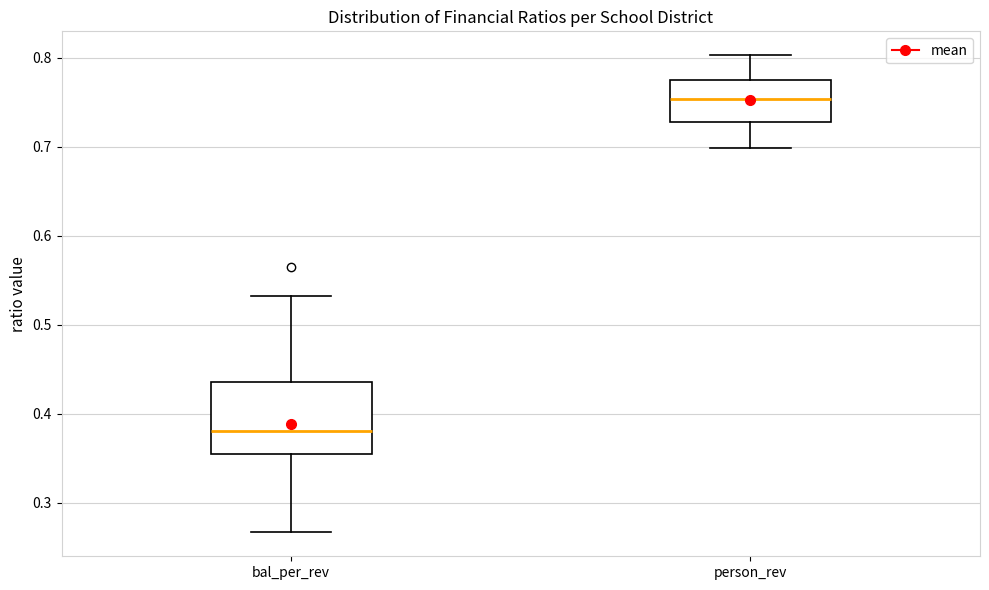

Reading left to right, read every box against the y-axis: the position of its median line, the range the box covers, and the ends of its whiskers. The values are not printed on the chart, so give them approximately, as read against the axis.

bal_per_rev: median 0.38, box 0.35 to 0.44, whiskers 0.27 to 0.53
person_rev: median 0.75, box 0.73 to 0.77, whiskers 0.70 to 0.80